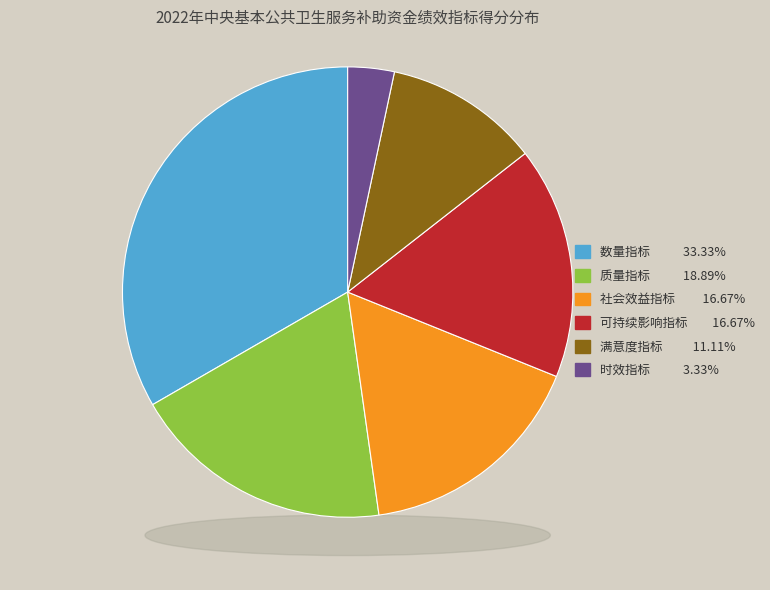

Approximately how many times larger is the value at 可持续影响指标 compared to 质量指标?

0.9